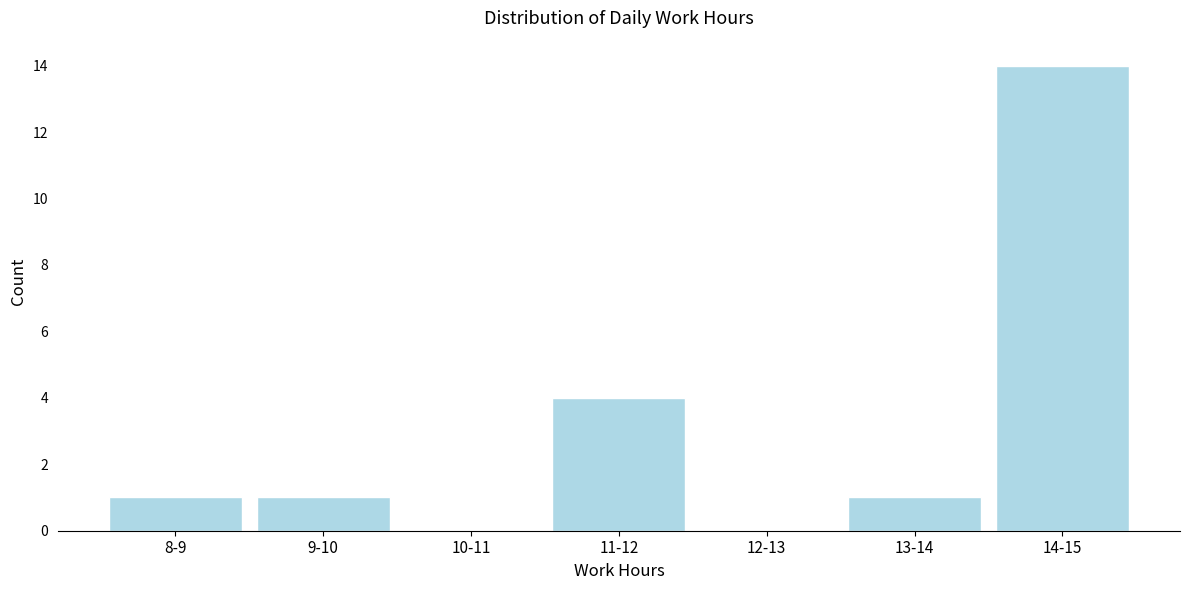

Reading right to left, what are all the values shown in this chart?

14-15=14	13-14=1	12-13=0	11-12=4	10-11=0	9-10=1	8-9=1